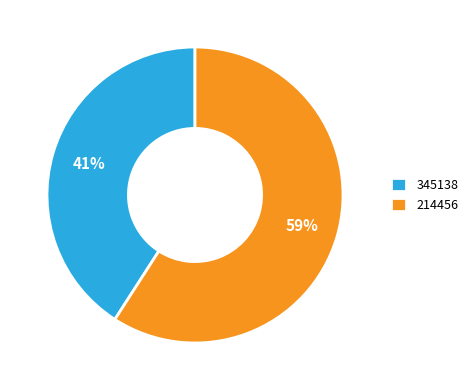

What is the smallest slice in the pie chart?

345138